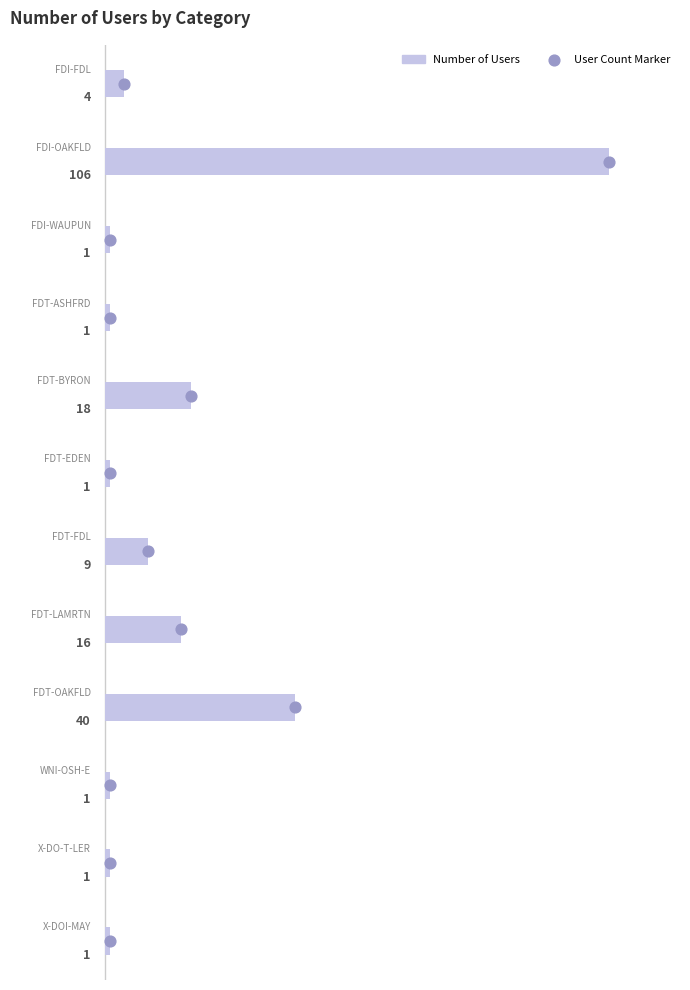

What is the change in value from 80 to 140?

+39